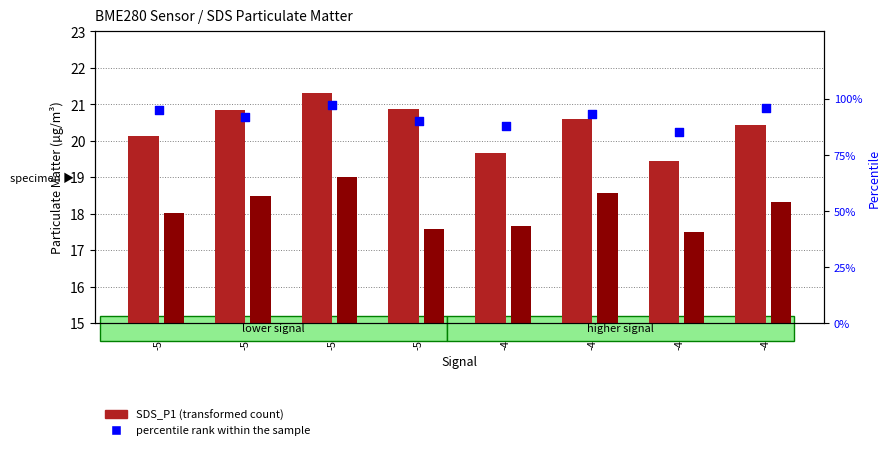

Which series contains the highest Y value?

percentile rank within the sample